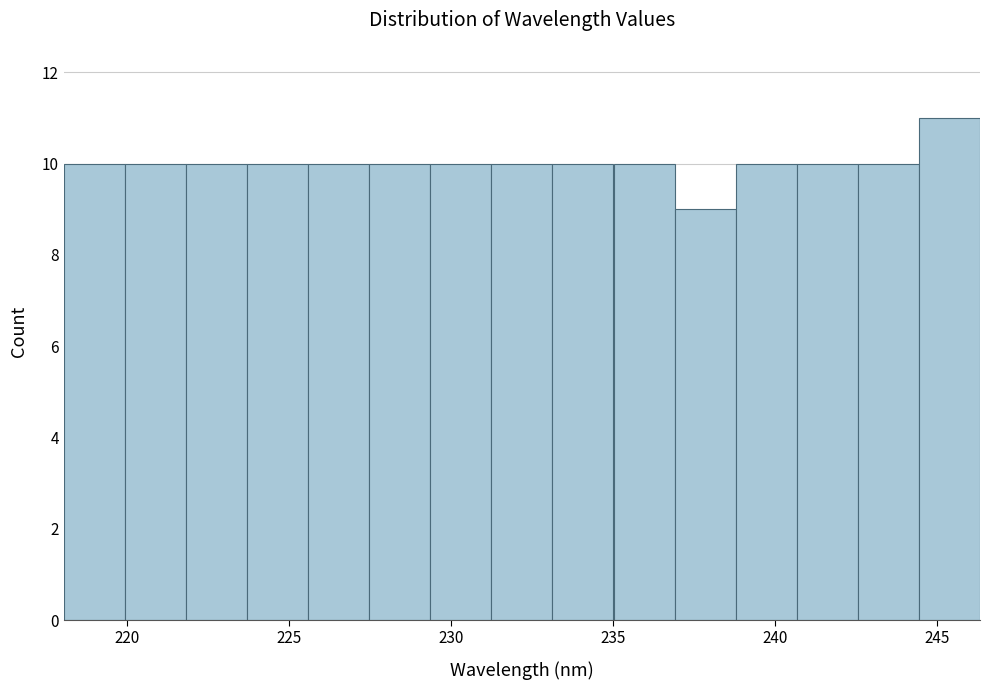

Around what value on the x-axis is the tallest bar? Give the approximate position of its centre, as read against the axis.

245.5